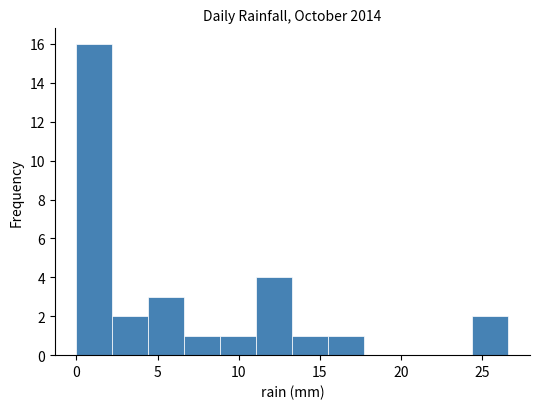

What is the height of the bar covering 15.5 to 17.5 on the x-axis? Neither the bar edges nor the heights are printed on the chart, so give them approximately, as read against the axes.

1